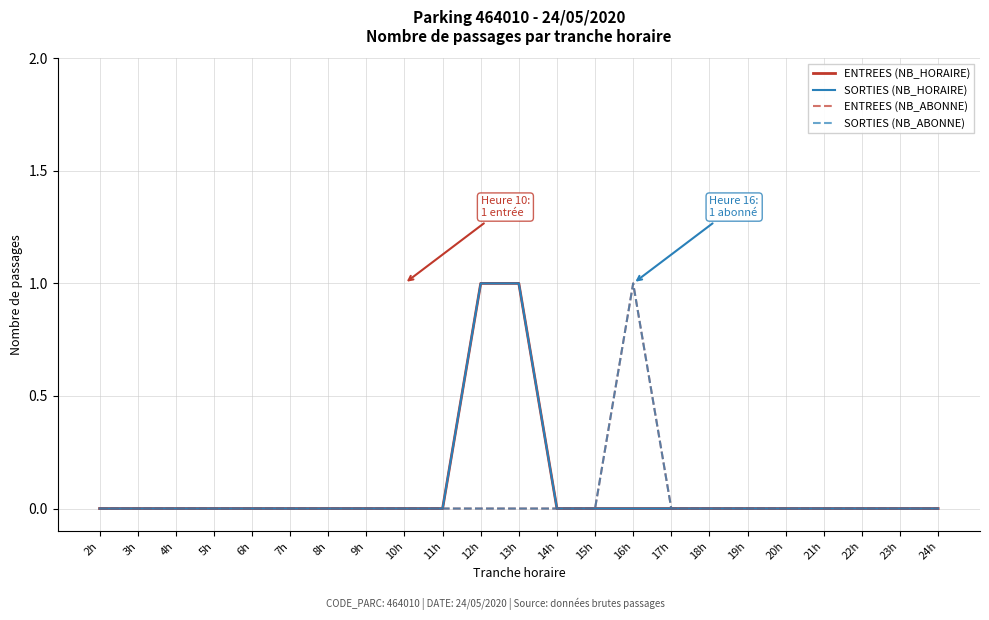

Does the chart have visible grid lines?

Yes